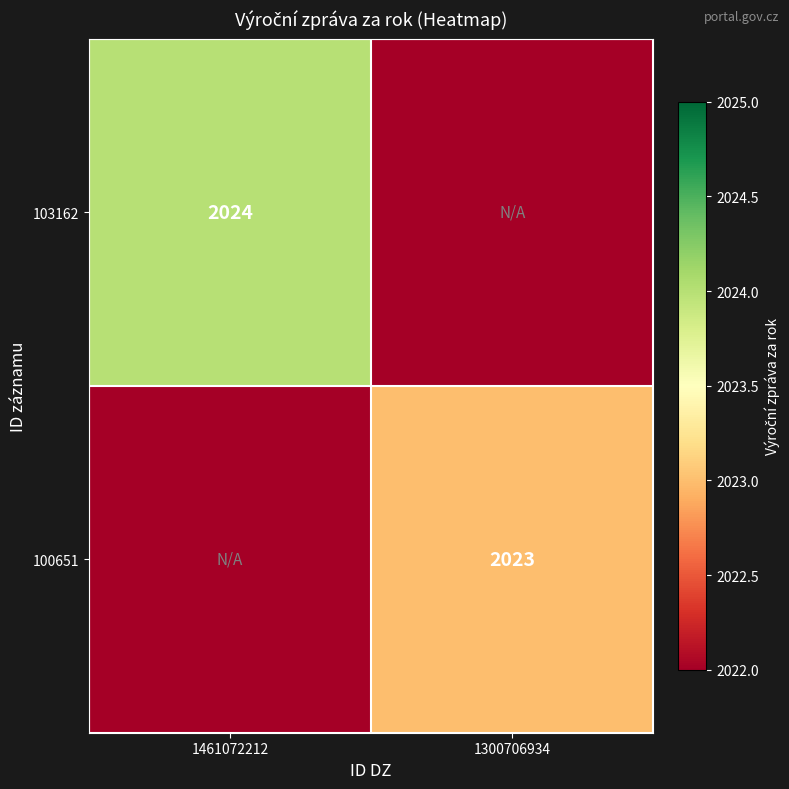

Is the value of 100651 at 1300706934 greater than the value of 103162 at 1461072212?

No